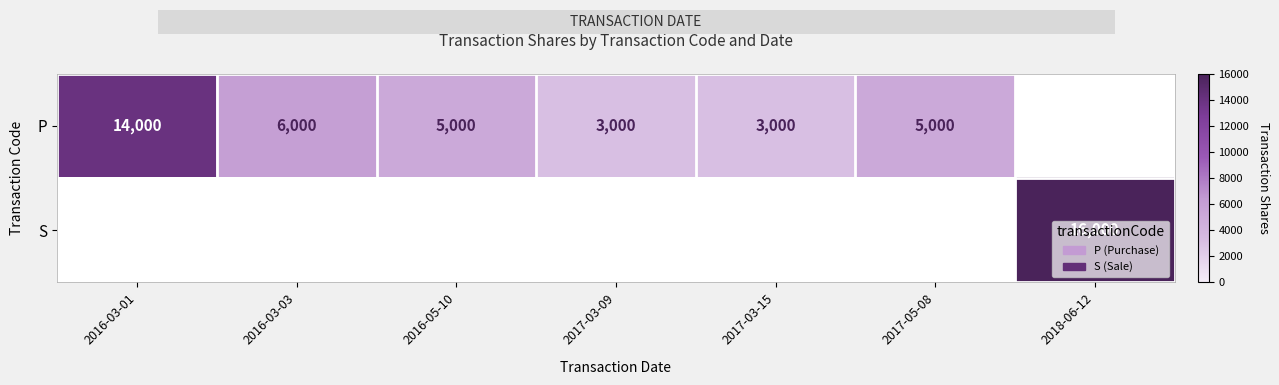

What is the sum of the P values at 2017-03-09 and 2017-03-15?

6000